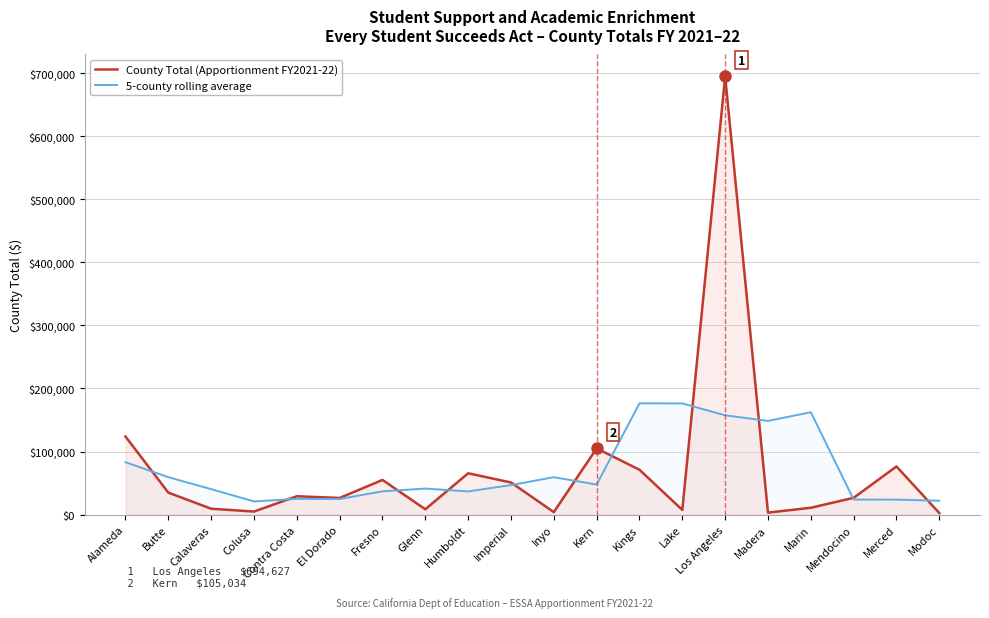

What is the difference between the County Total (Apportionment FY2021-22) values at Calaveras and Imperial?

41625.0